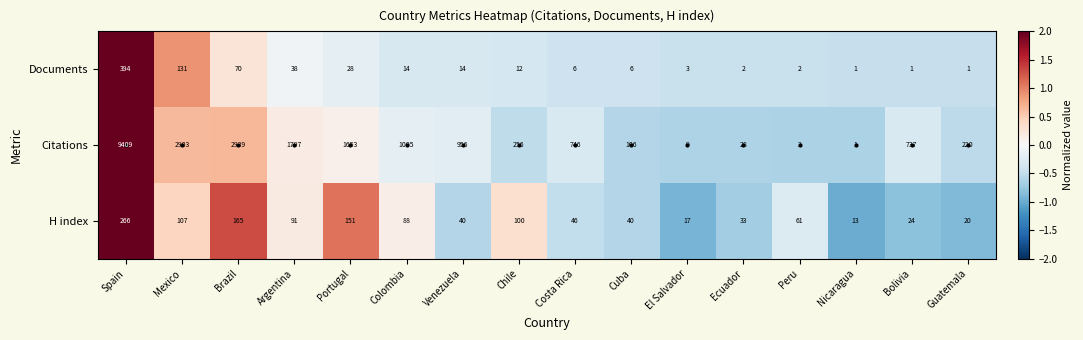

Which category has the highest value in the H index series?

Spain